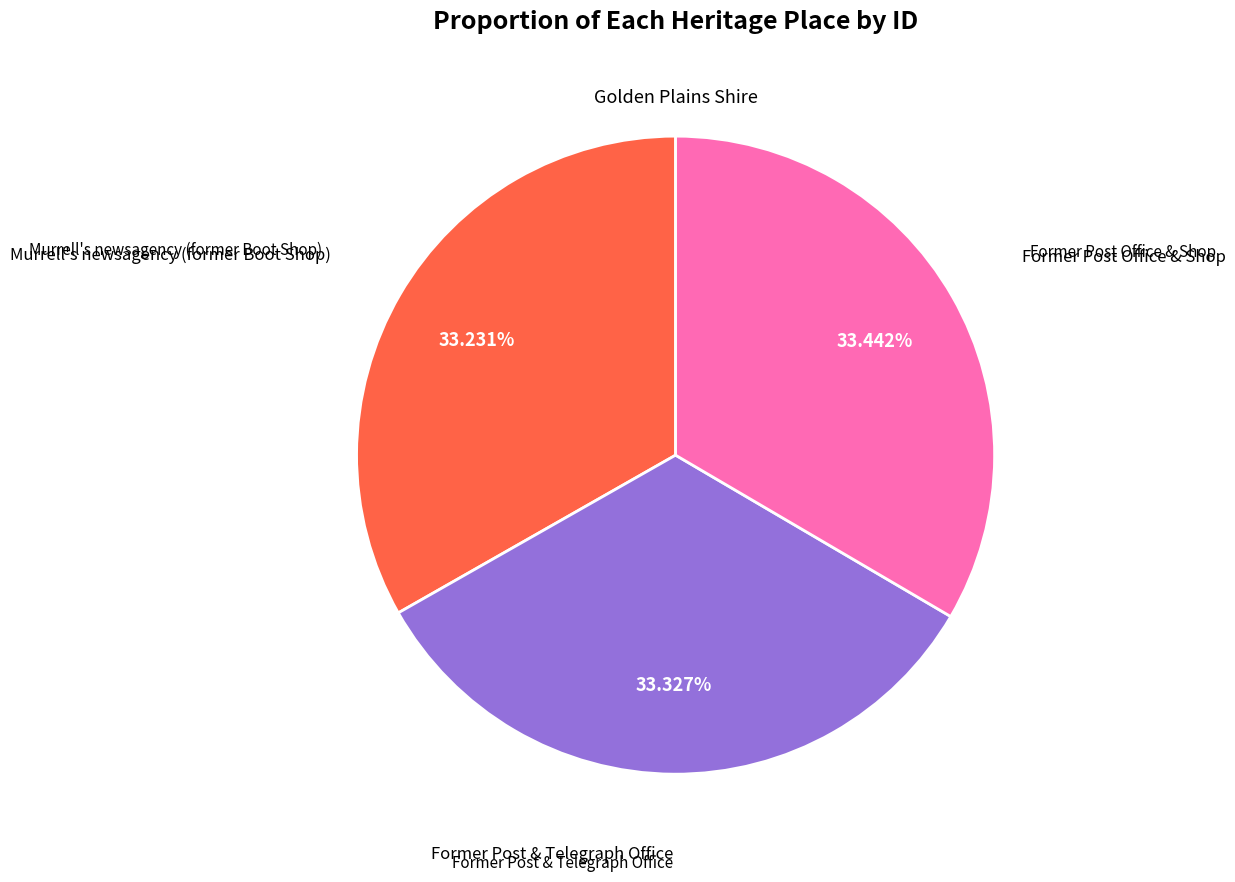

What is the ratio of the value at Former Post Office & Shop to the value at Murrell's newsagency (former Boot Shop)?

1.0